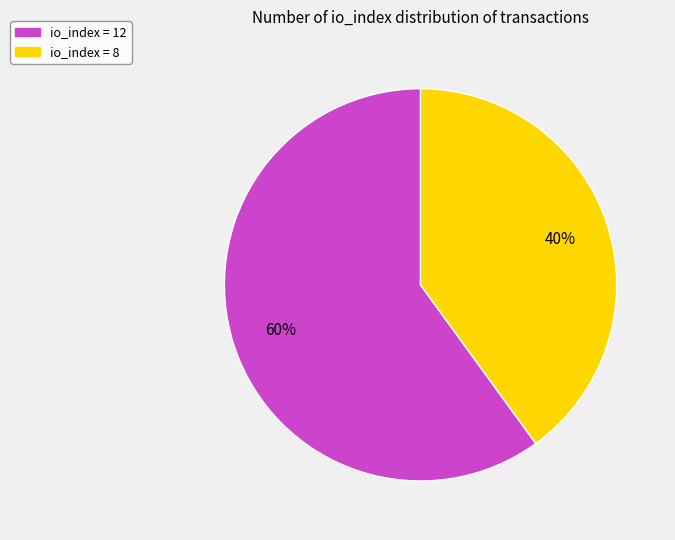

Is there any slice that represents more than half of the pie?

Yes